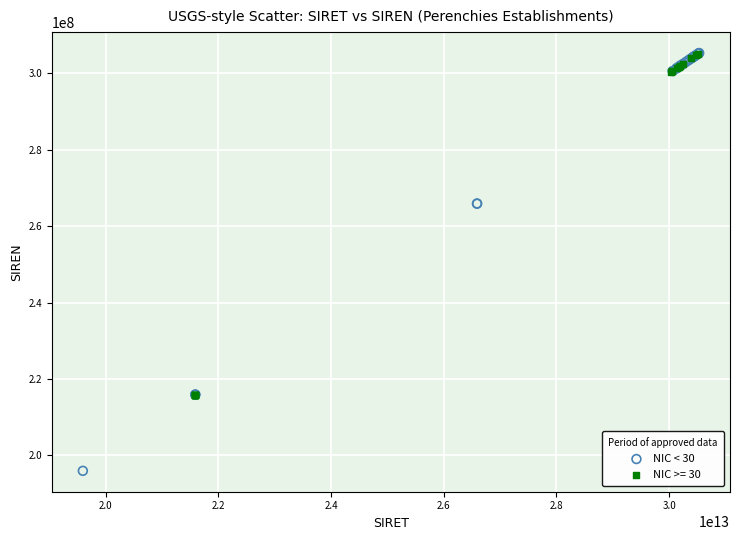

Which series reaches the minimum Y coordinate?

NIC < 30